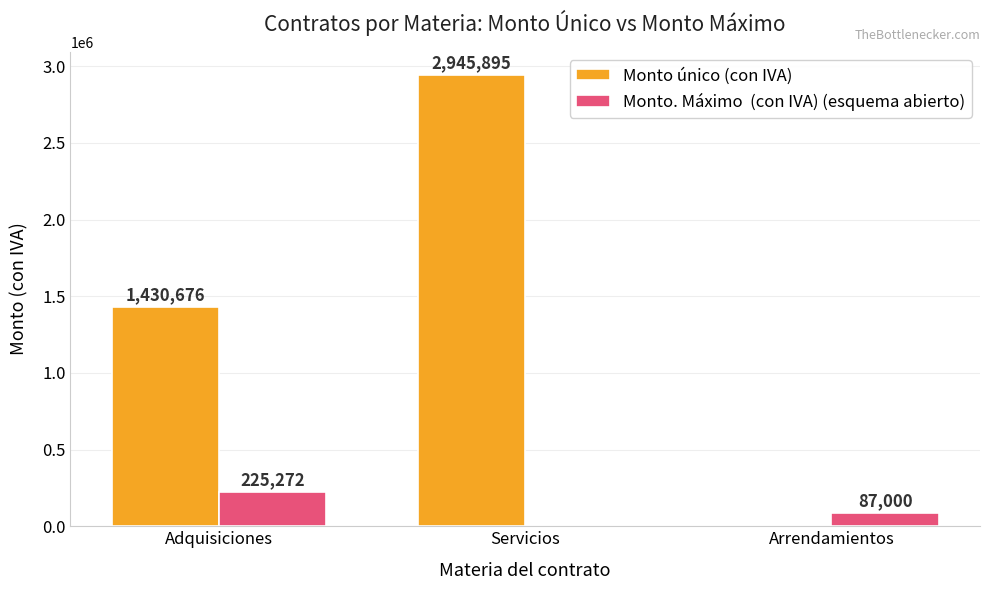

Which label corresponds to the largest value in the chart?

Servicios